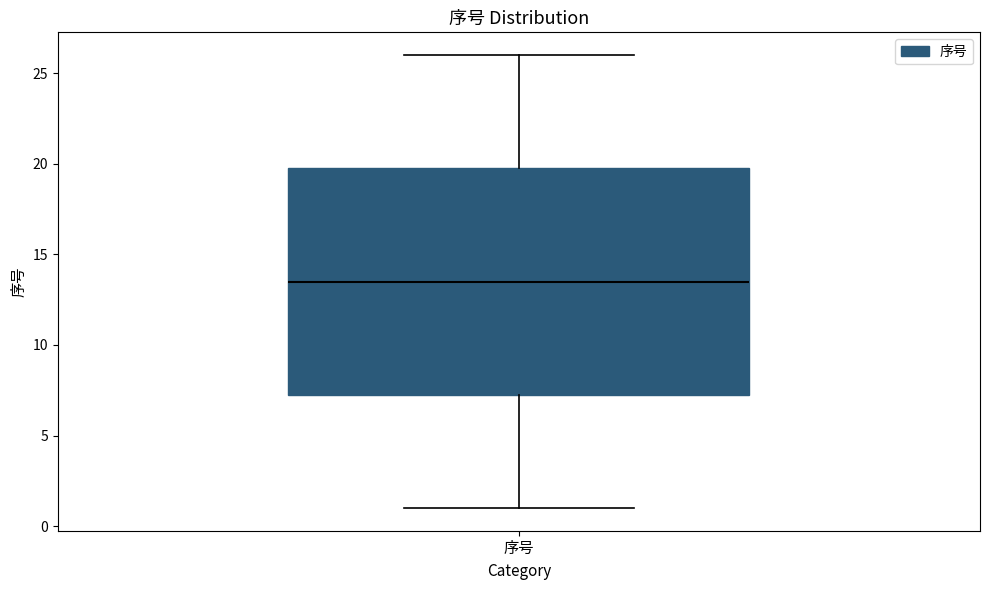

Read this box plot against the y-axis: the position of the median line, the range covered by the box, and the ends of both whiskers. The values are not printed on the chart, so give them approximately, as read against the axis.

median 13.5, box 7.5 to 20.0, whiskers 1.0 to 26.0